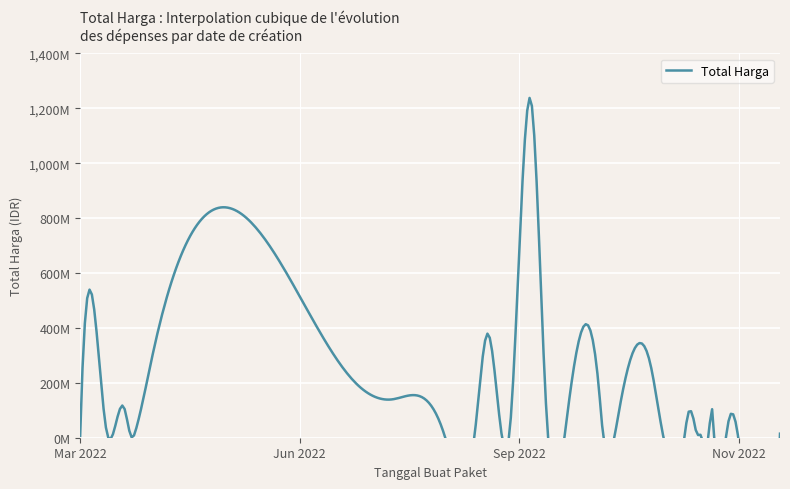

The value at 2022-08-15 is 4951940. True or false?

False